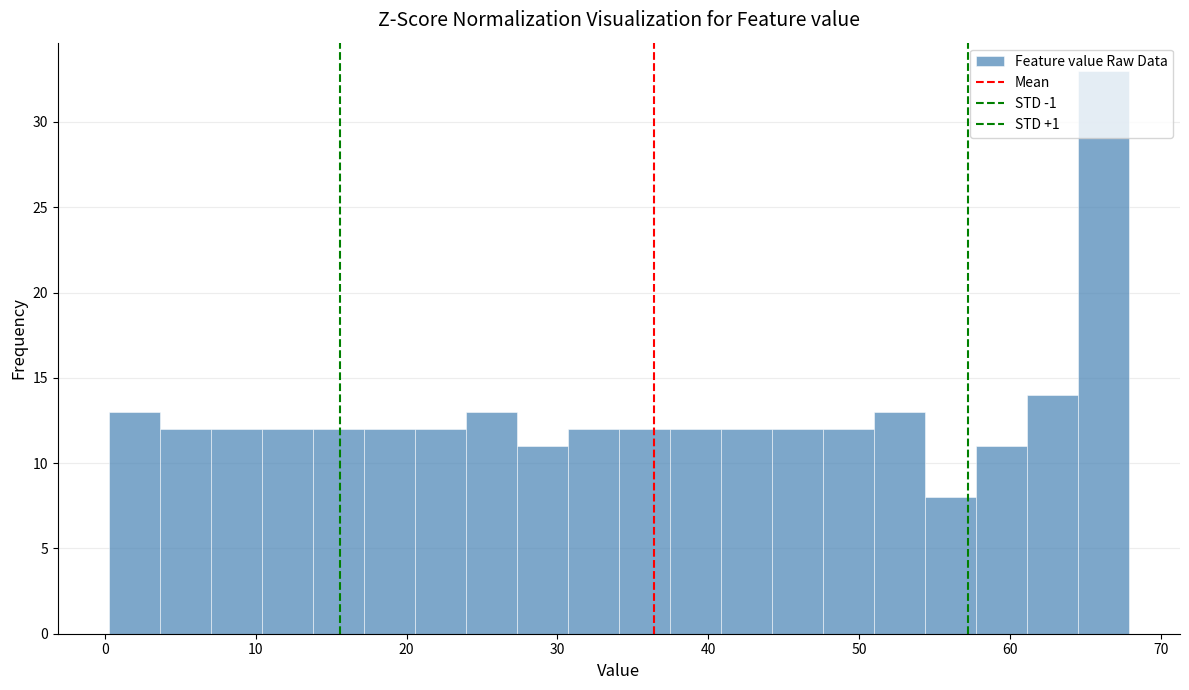

Read against the x-axis, roughly where is the centre of the tallest bar?

66